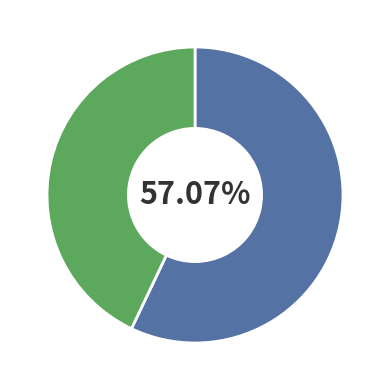

Is there any slice that represents more than half of the pie?

Yes